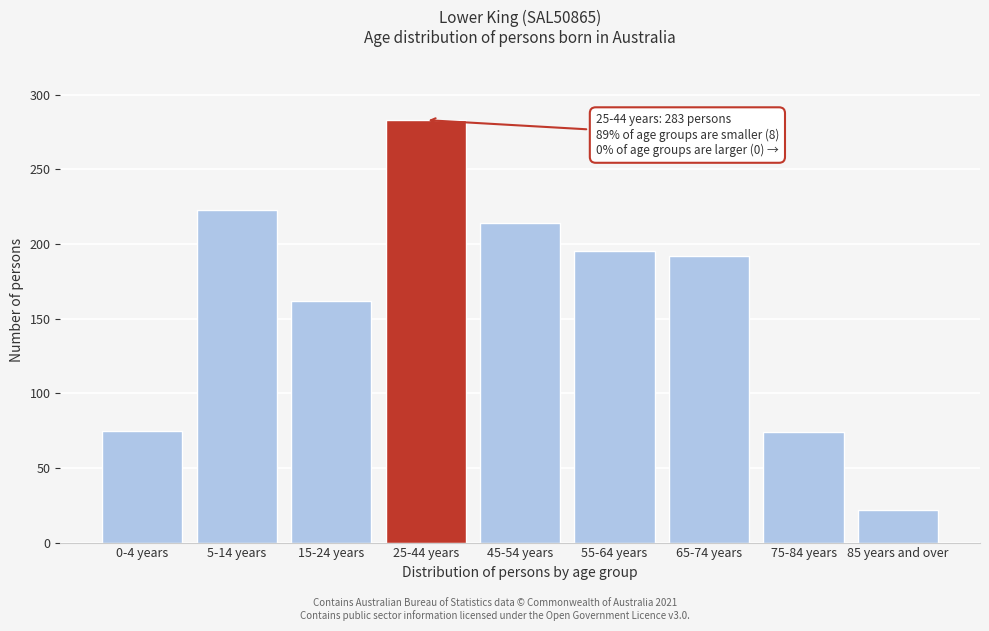

What is the change in value from 5-14 years to 15-24 years?

-61